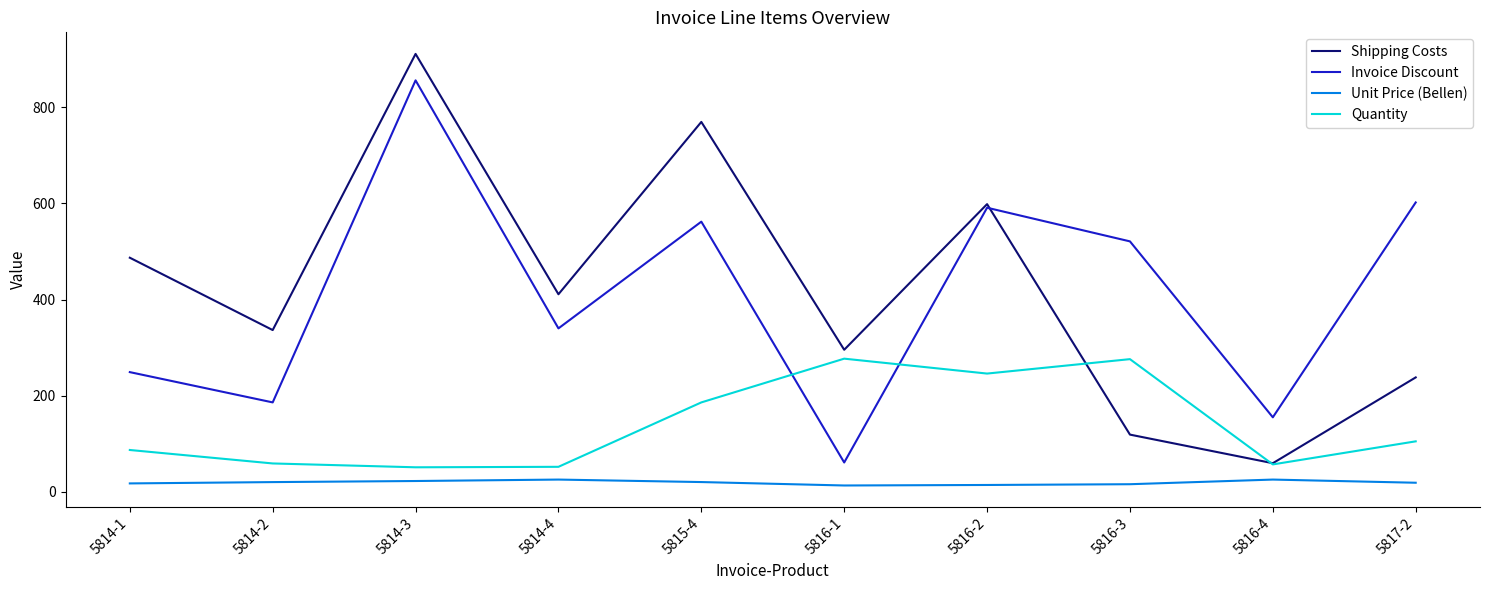

At which category is the sum across all series the highest?

5814-3